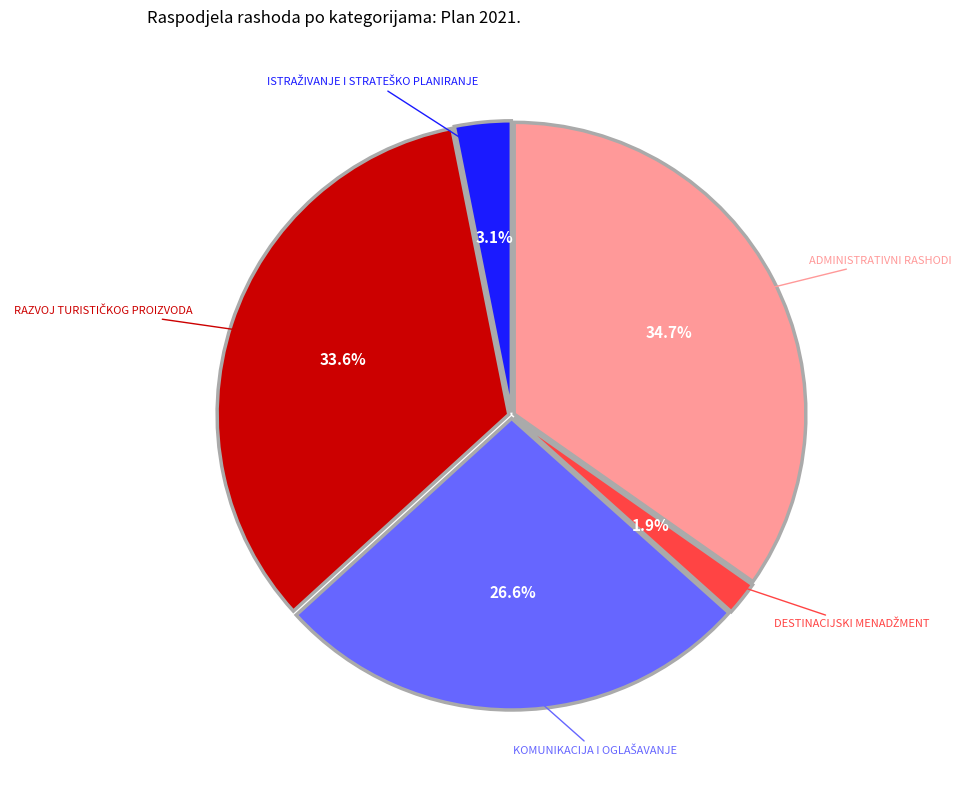

Does any single category account for the majority?

No